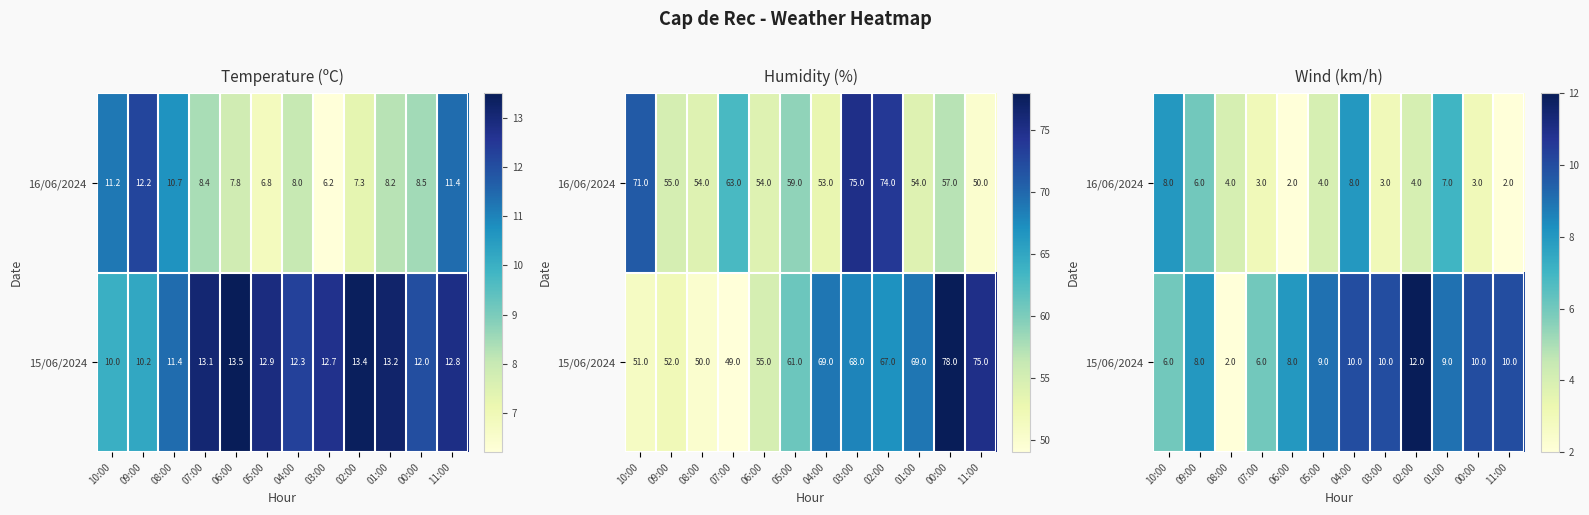

At which label does 16/06/2024 first exceed 4?

10:00